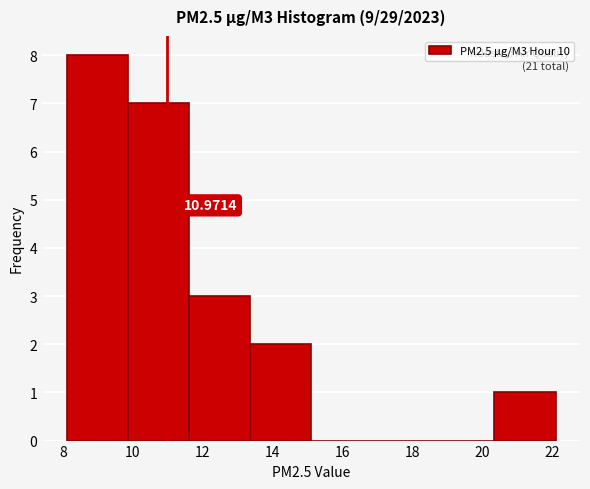

Which range on the x-axis has the tallest bar?

8.10 to 9.85